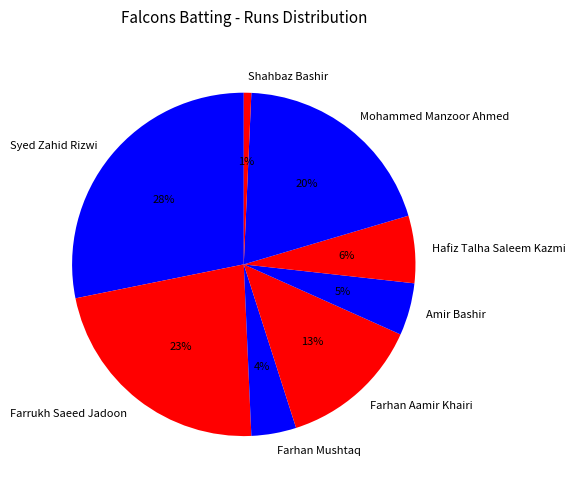

What is the largest slice in the pie chart?

Syed Zahid Rizwi